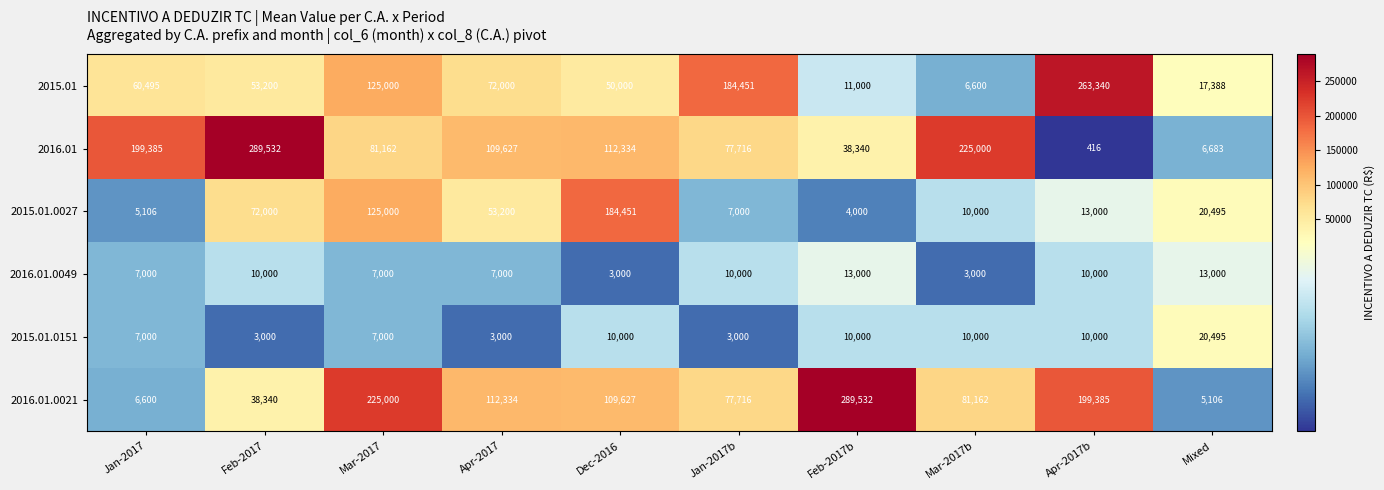

Rank the categories by 2015.01.0027 value from lowest to highest.

Feb-2017b, Jan-2017, Jan-2017b, Mar-2017b, Apr-2017b, Mixed, Apr-2017, Feb-2017, Mar-2017, Dec-2016